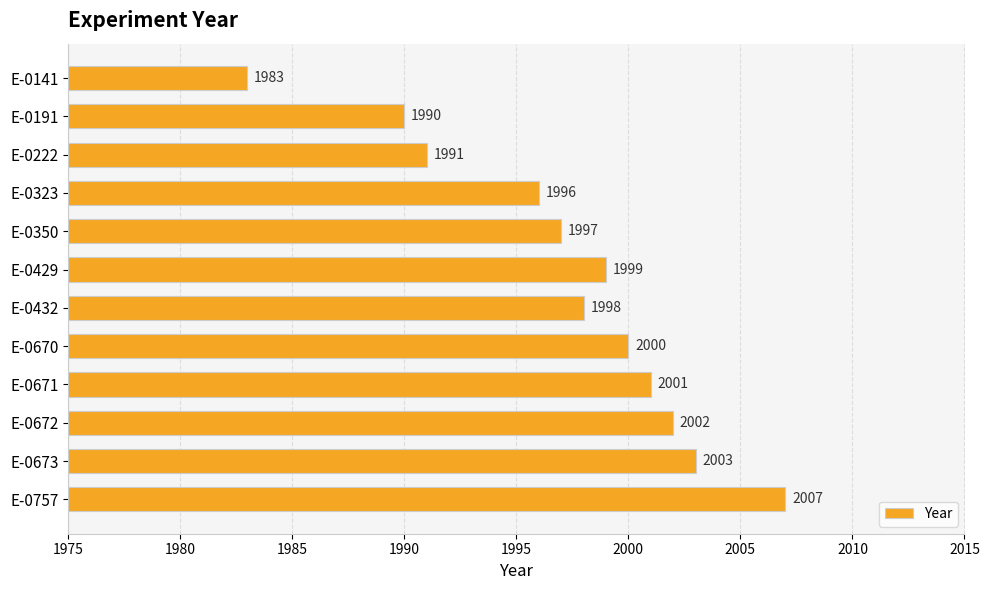

Which category has the lowest value across all series?

E-0141